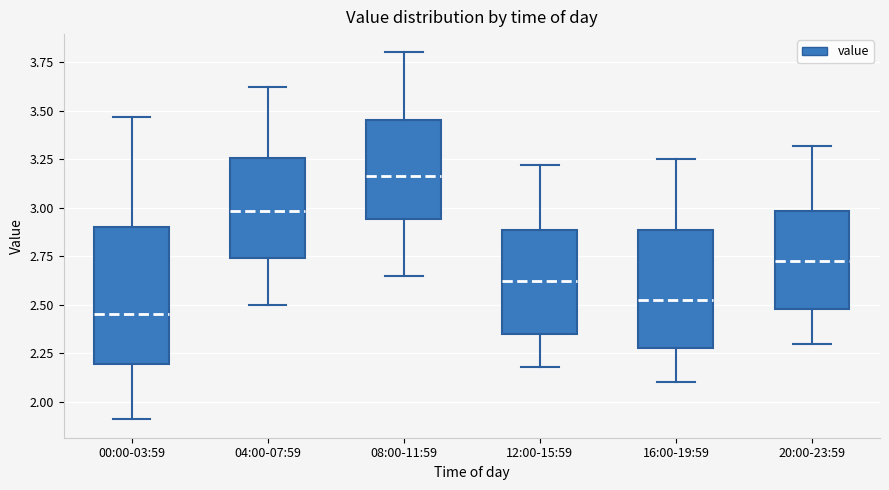

Comparing the boxes themselves (not the whiskers), which one is the tallest?

00:00-03:59